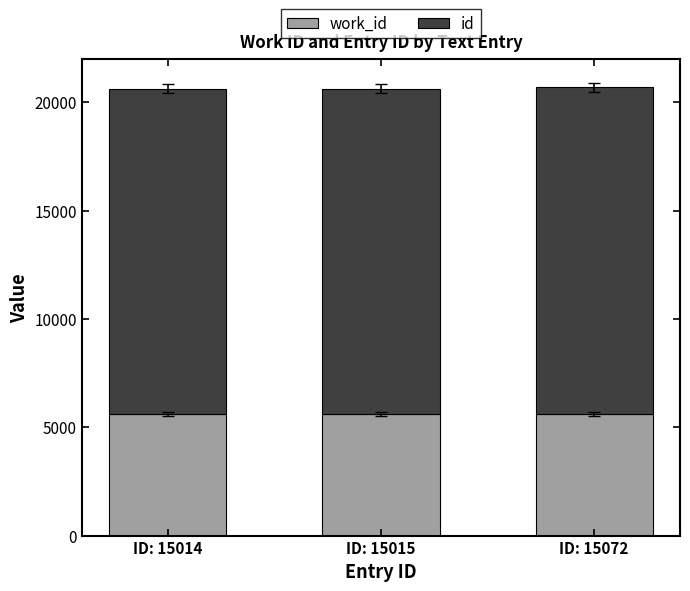

Are the bars grouped side by side (vs. stacked)?

No